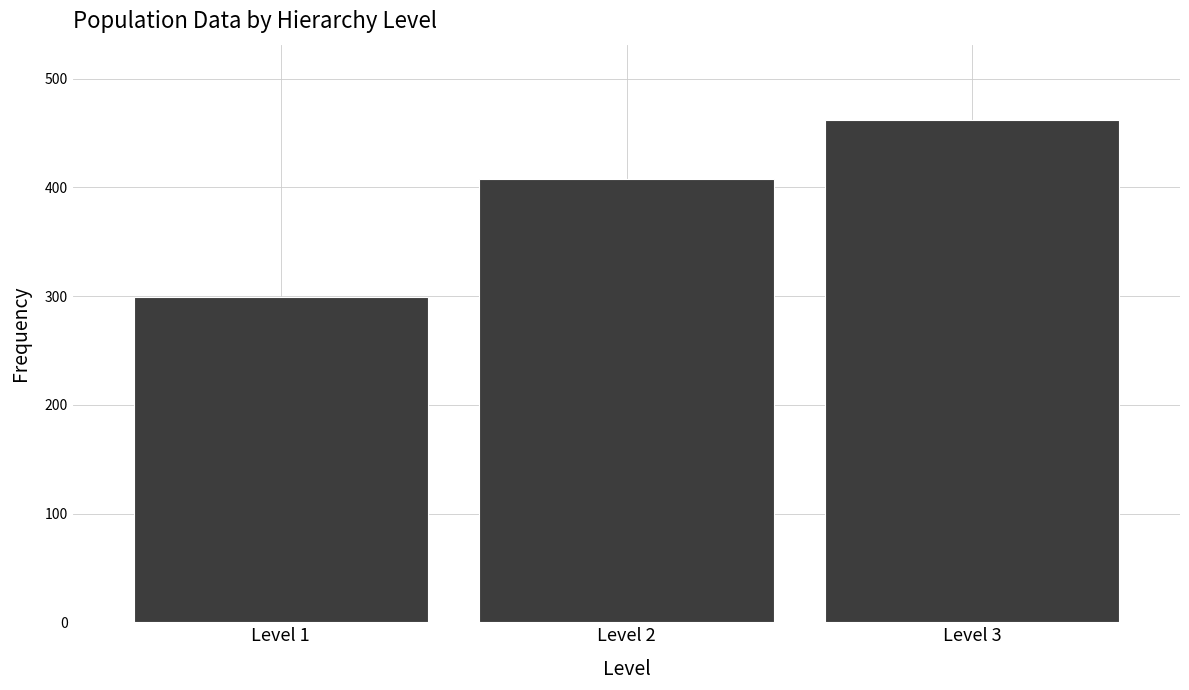

Reading left to right, transcribe this chart: for each bar, give the range it covers on the x-axis and its height. The values are not printed on the chart, so give them approximately, as read against the axis.

0.5 to 1.5: 300
1.5 to 2.5: 410
2.5 to 3.5: 460